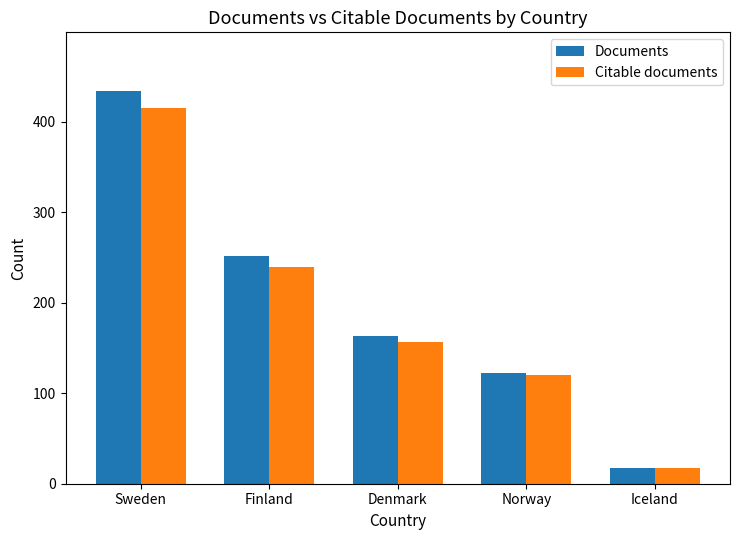

Reading right to left, what are all the values shown in this chart?

Documents: 17	122	163	252	434
Citable documents: 17	120	157	240	415